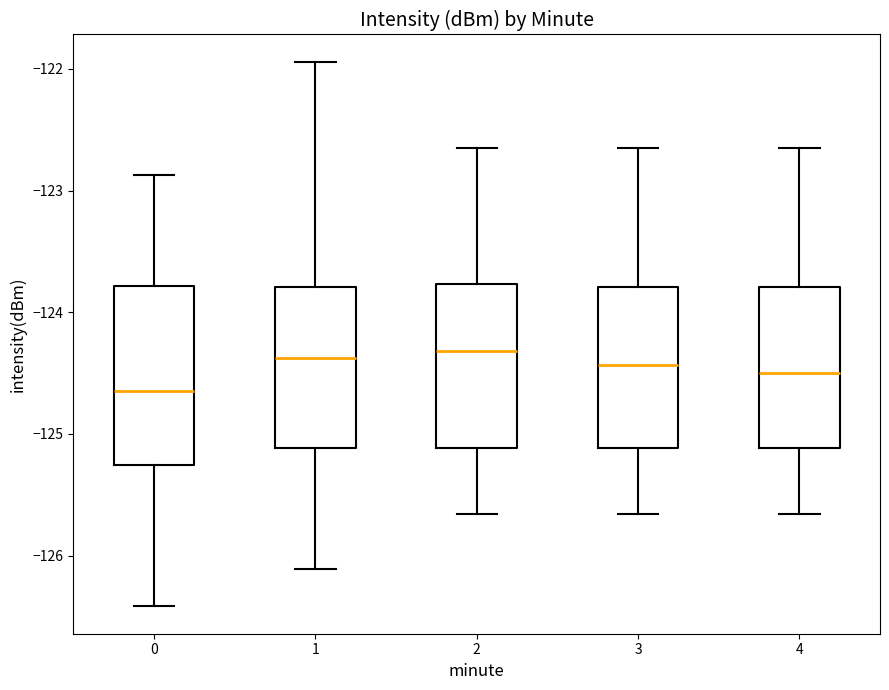

Which box is the tallest, from its lower edge to its upper edge?

0